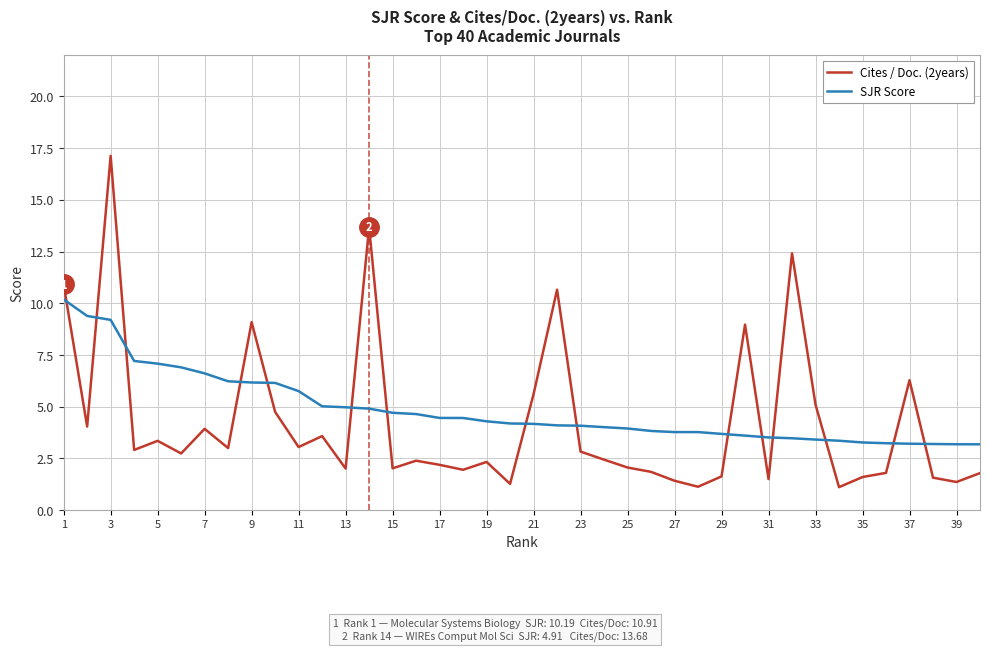

Which series ends up on top after the final intersection of SJR Score and Cites / Doc. (2years)?

SJR Score